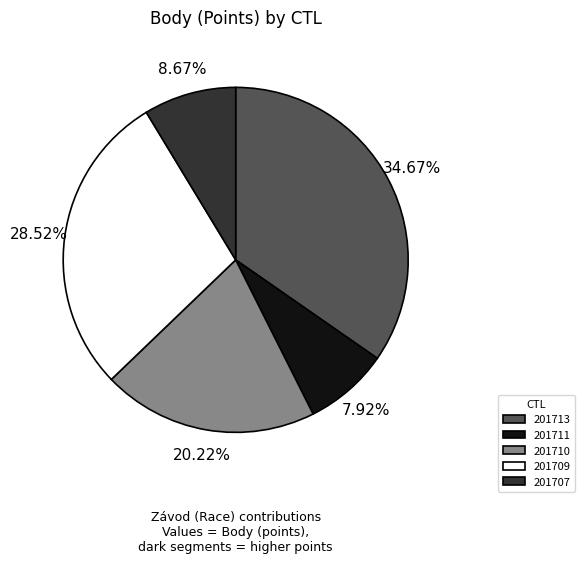

Rank the categories by value from lowest to highest.

201711, 201707, 201710, 201709, 201713